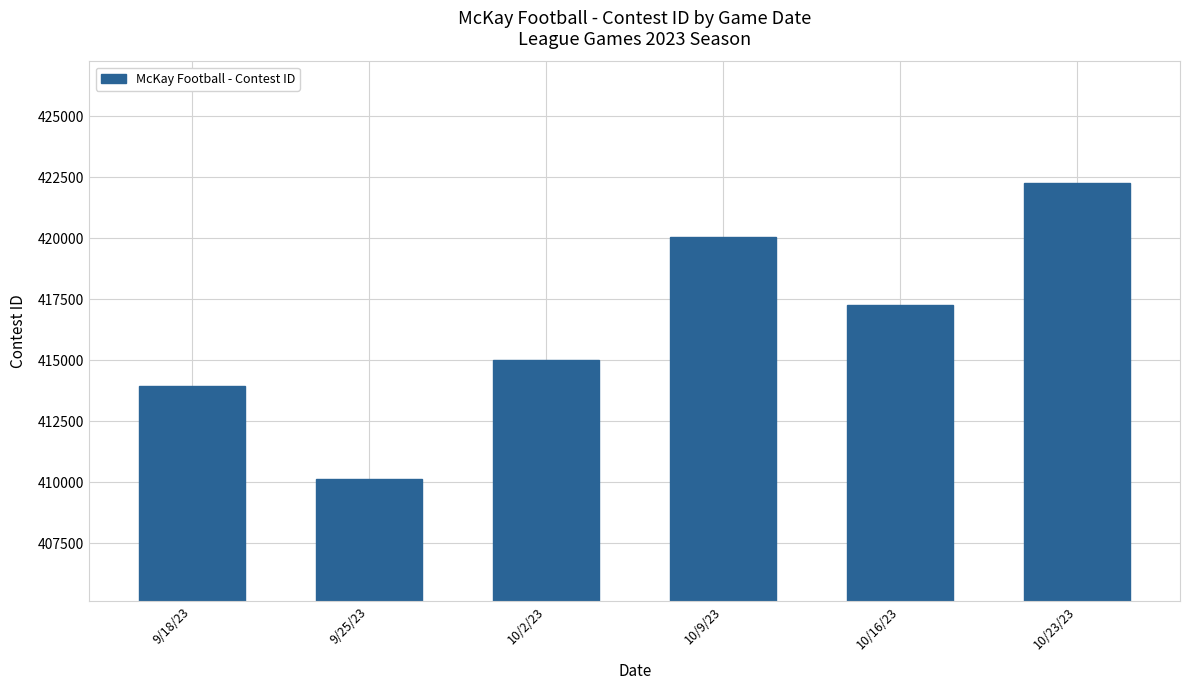

Between 9/25/23 and 10/2/23, which is larger?

10/2/23